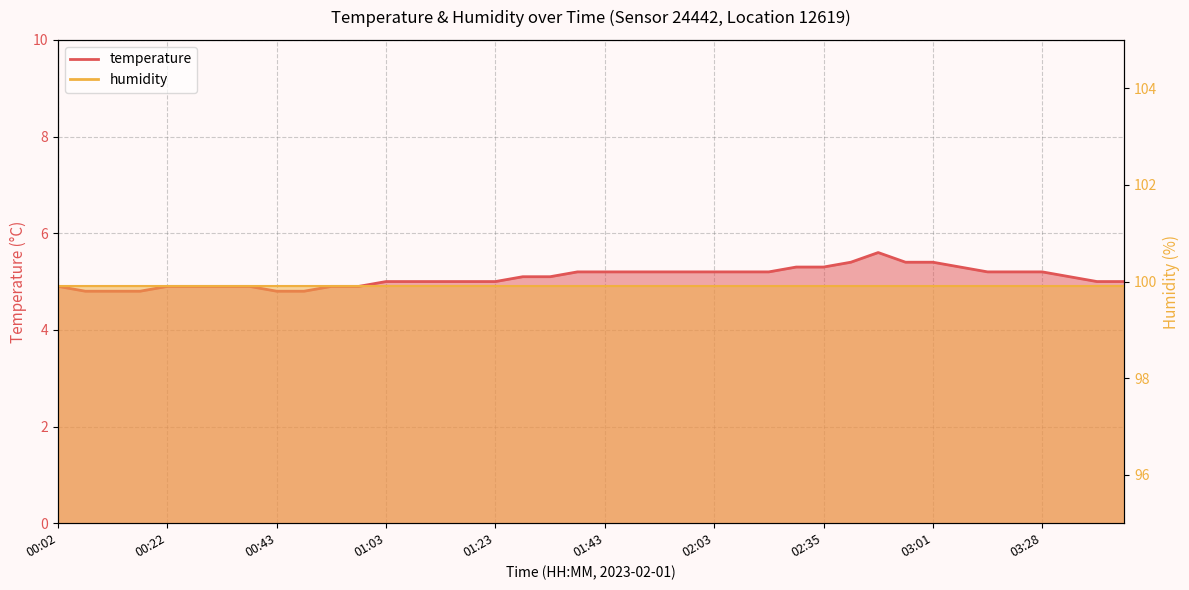

At which label is the value closest to 5?

01:03